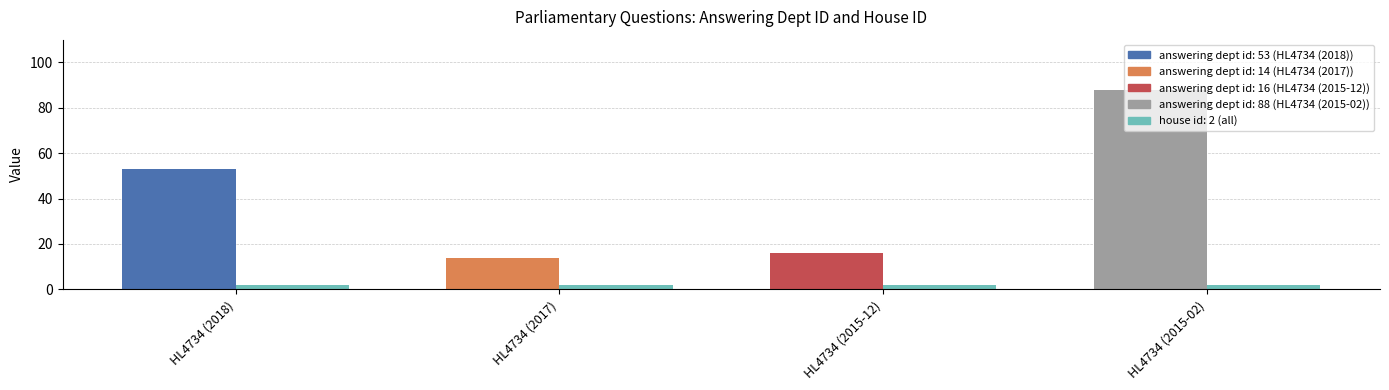

Where is house id nearest to the value 2?

HL4734 (2018)